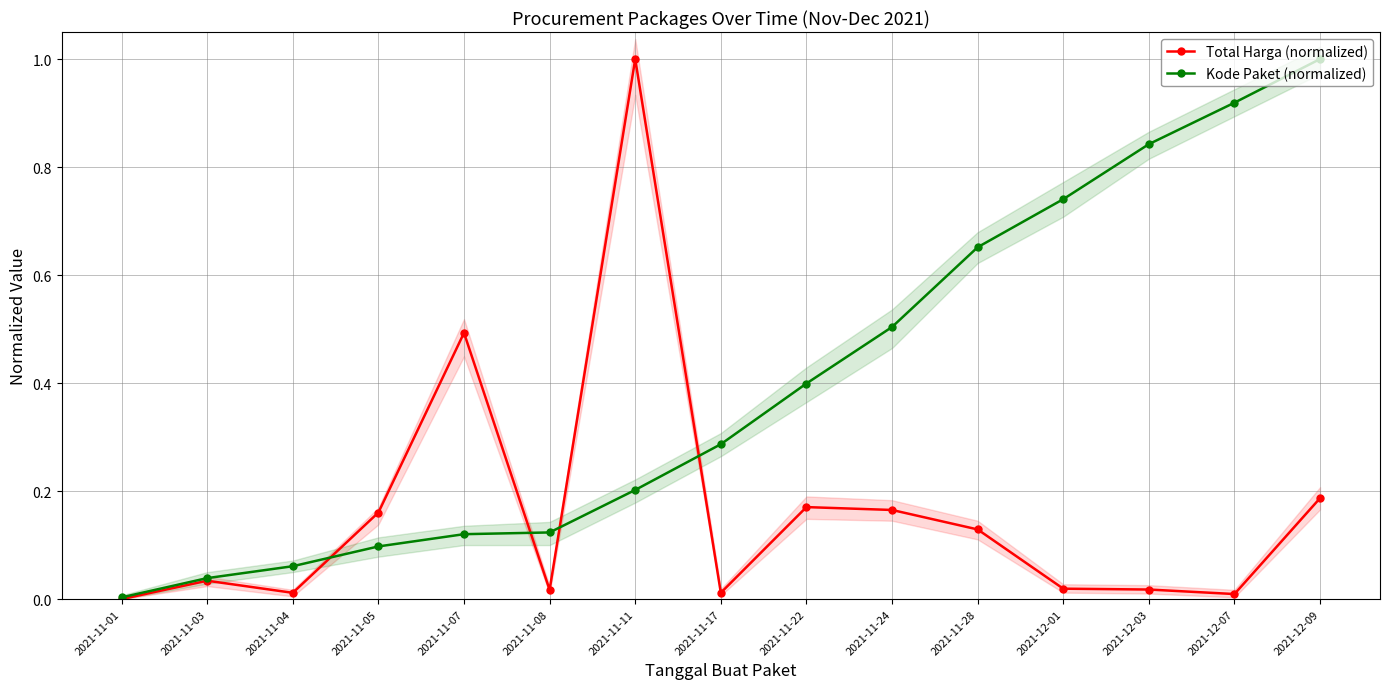

What is the greatest value displayed?

1.0